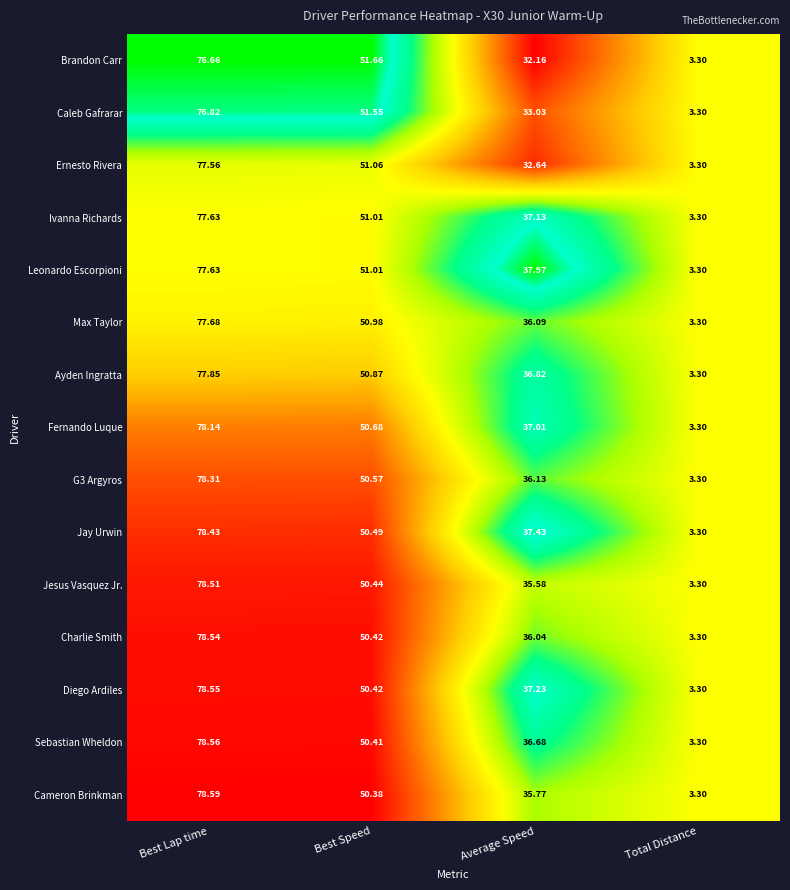

Which series has the largest range (max minus min)?

Cameron Brinkman